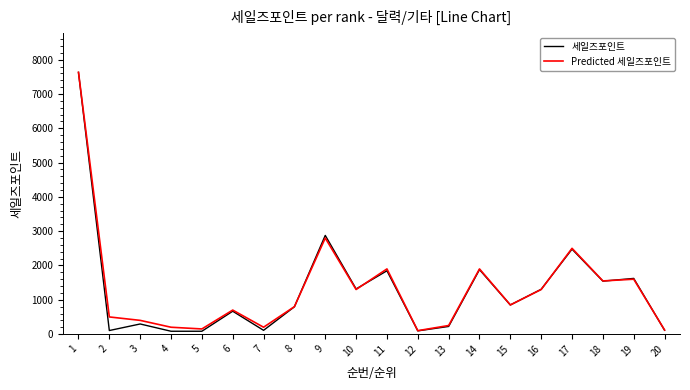

Which series has the widest spread of values?

세일즈포인트